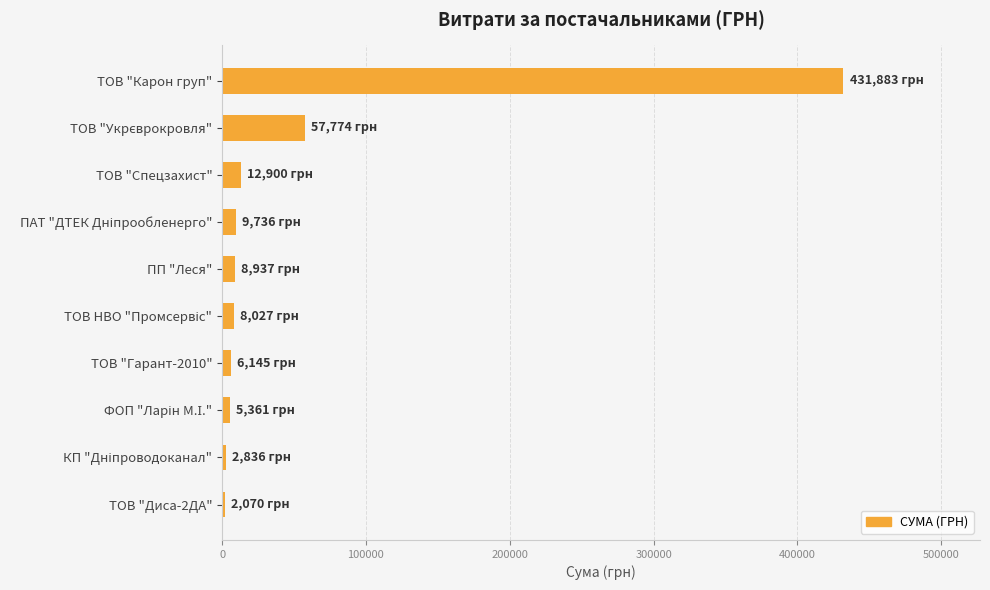

What is the sum of all values?

545670.6